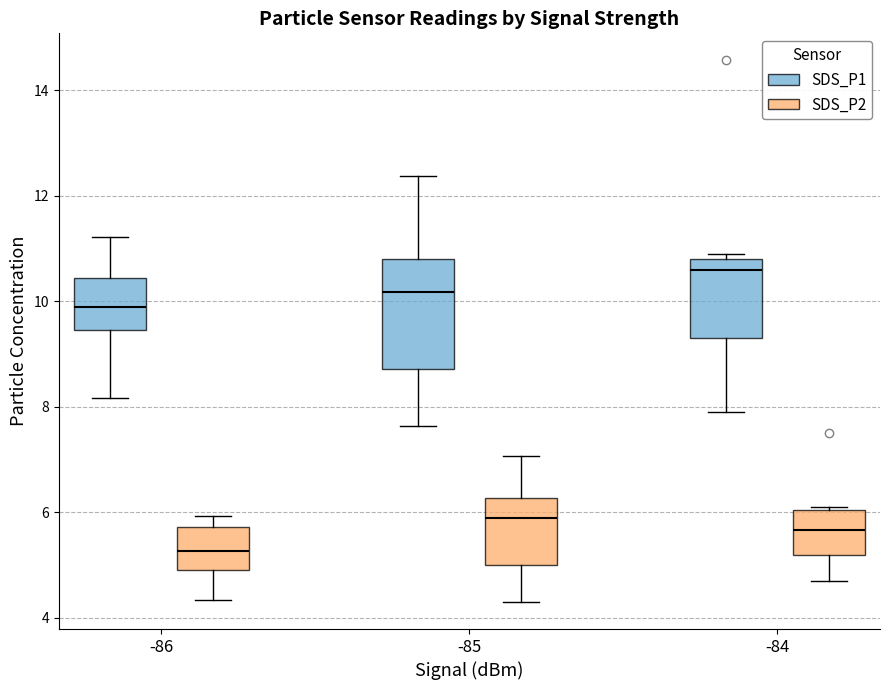

Where is the lower edge of the box for -85 (SDS_P2) on the y-axis? The values are not printed on the chart, so give them approximately, as read against the axis.

5.0